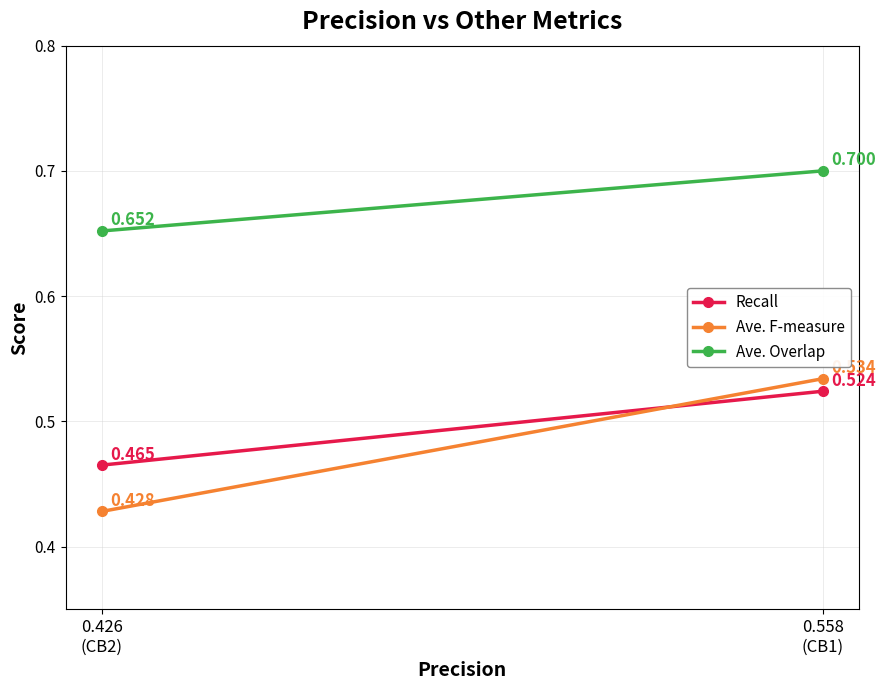

What are all the series names shown in the legend?

Recall, Ave. F-measure, Ave. Overlap